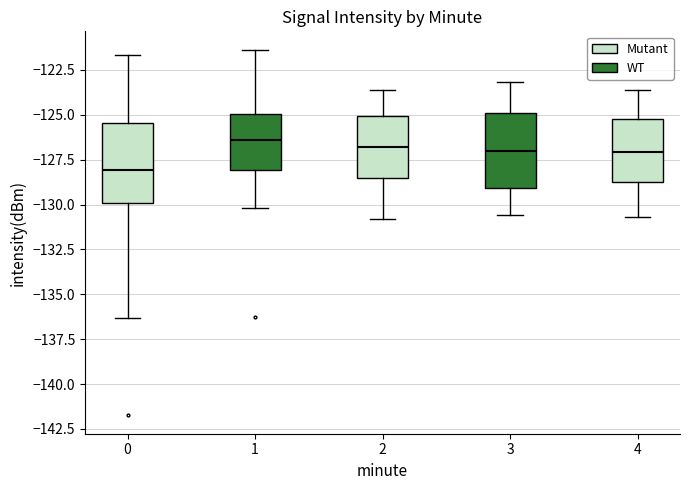

Where does the upper whisker of the box at x = 2 end on the y-axis? The values are not printed on the chart, so give them approximately, as read against the axis.

-123.5